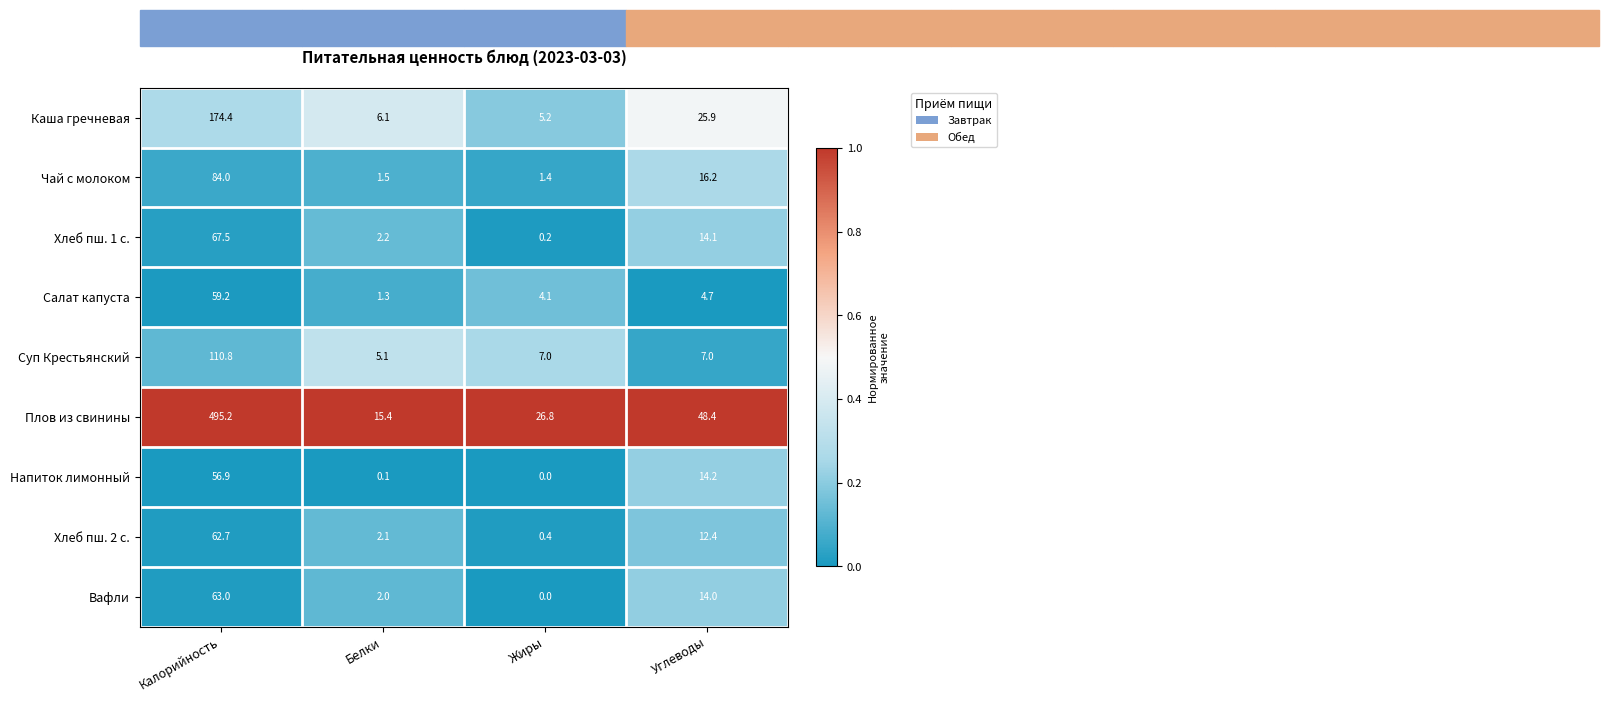

Rank the series at Калорийность from highest to lowest value.

Плов из свинины, Каша гречневая, Суп Крестьянский, Чай с молоком, Хлеб пш. 1 с., Вафли, Хлеб пш. 2 с., Салат капуста, Напиток лимонный